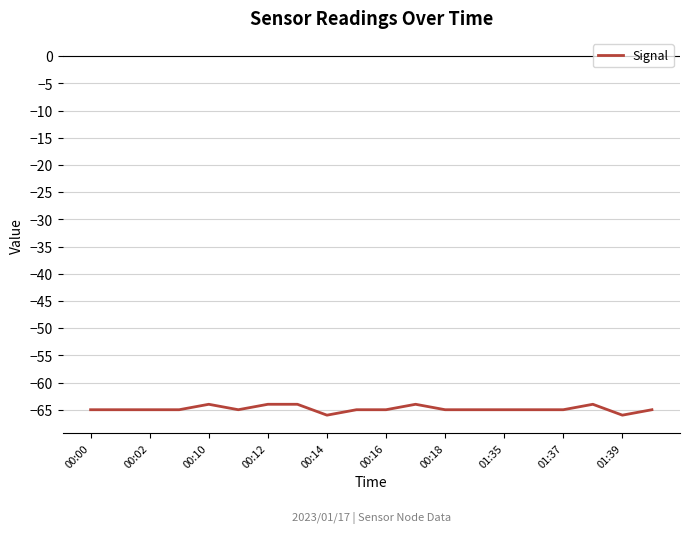

What is the greatest value displayed?

-64